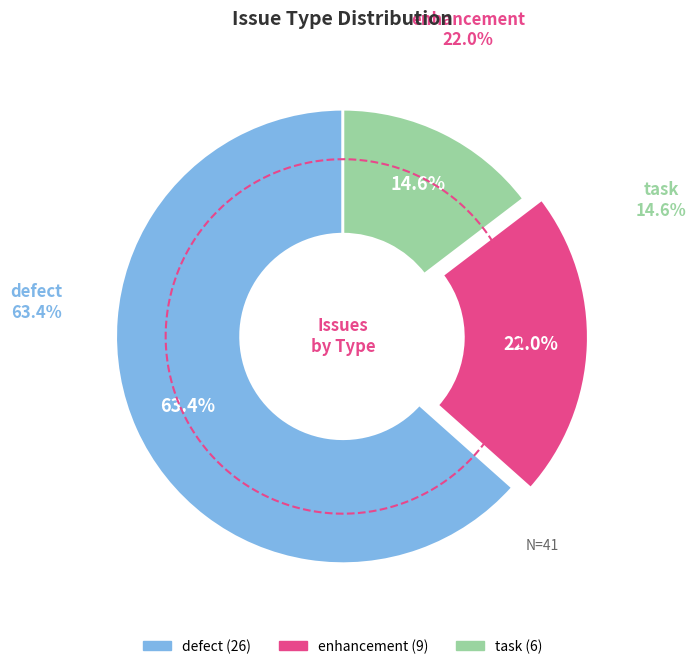

To the nearest percent, what is the combined percentage of task and enhancement?

37%